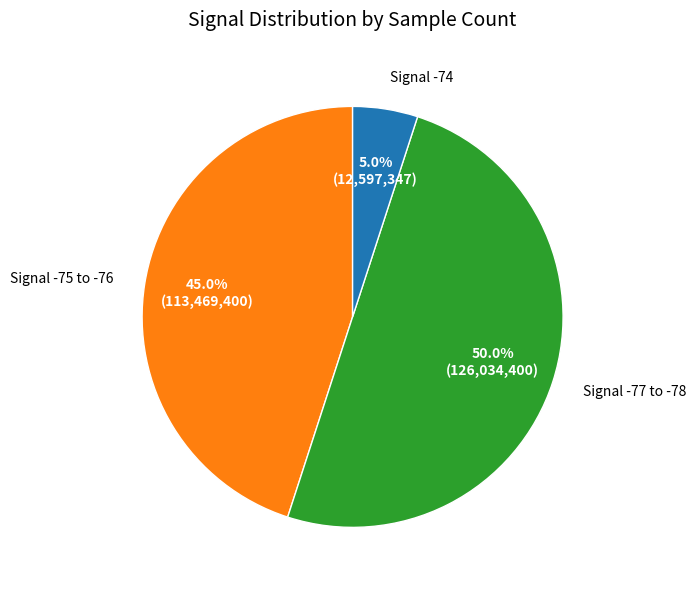

Which slice is the largest?

Signal -77 to -78